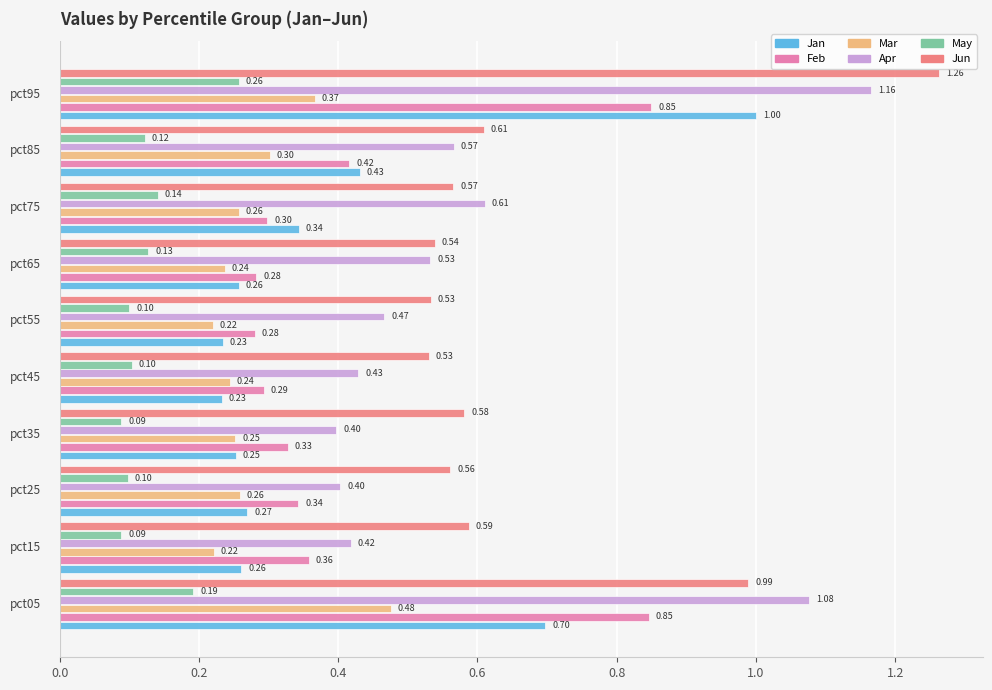

What is the difference between the maximum and minimum values in the Jun series?

0.7